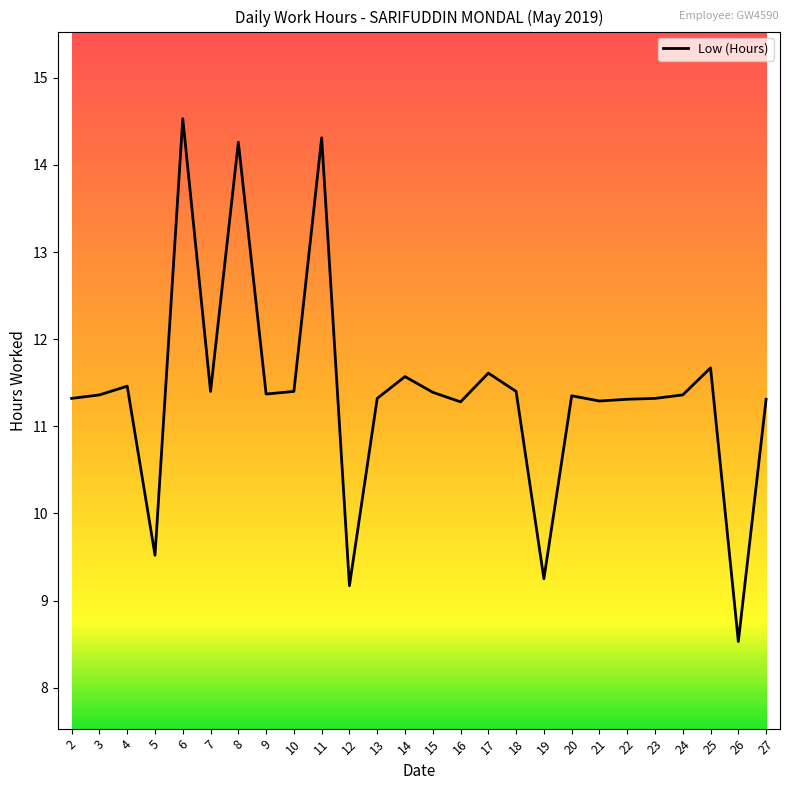

What is the difference between the values at 13 and 19?

2.1